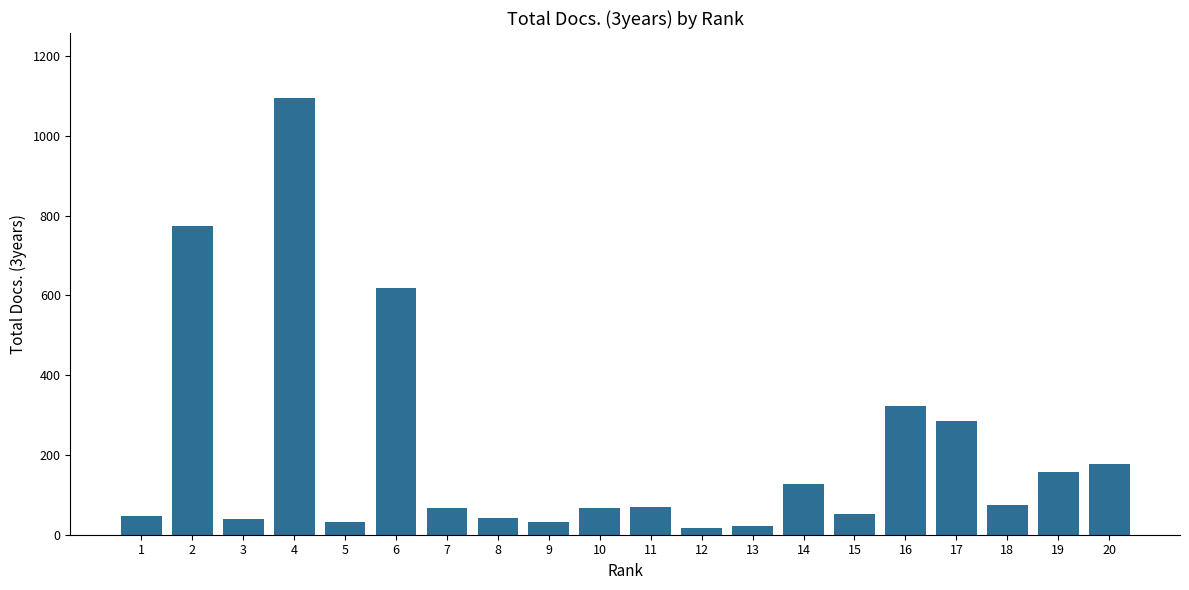

What is the difference between the maximum and minimum values?

1077